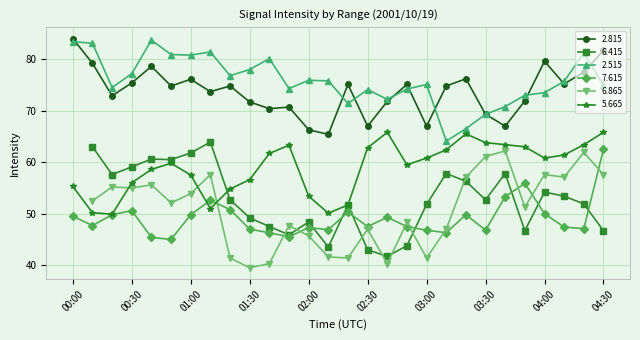

At which label does 2.815 reach its peak?

00:00